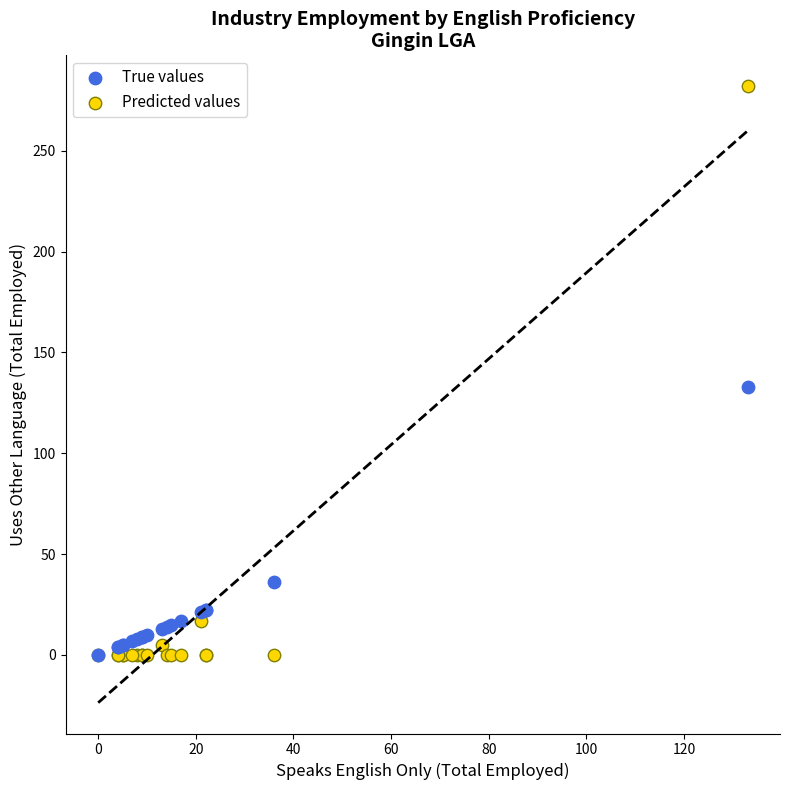

In the True values series, what Y value is closest to 66?

36